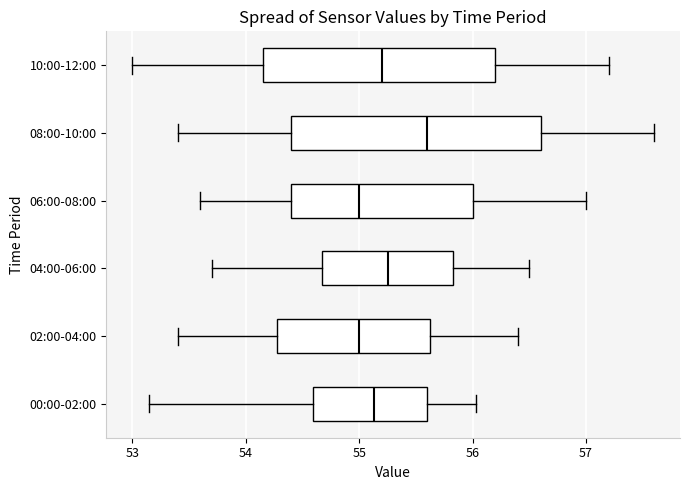

Reading bottom to top, transcribe this box plot: for each box, give where its median line is, the range the box spans, and where its two whiskers end, as read against the x-axis. The values are not printed on the chart, so give them approximately, as read against the axis.

00:00-02:00: median 55.1, box 54.6 to 55.6, whiskers 53.2 to 56.0
02:00-04:00: median 55.0, box 54.3 to 55.6, whiskers 53.4 to 56.4
04:00-06:00: median 55.3, box 54.7 to 55.8, whiskers 53.7 to 56.5
06:00-08:00: median 55.0, box 54.4 to 56.0, whiskers 53.6 to 57.0
08:00-10:00: median 55.6, box 54.4 to 56.6, whiskers 53.4 to 57.6
10:00-12:00: median 55.2, box 54.2 to 56.2, whiskers 53.0 to 57.2